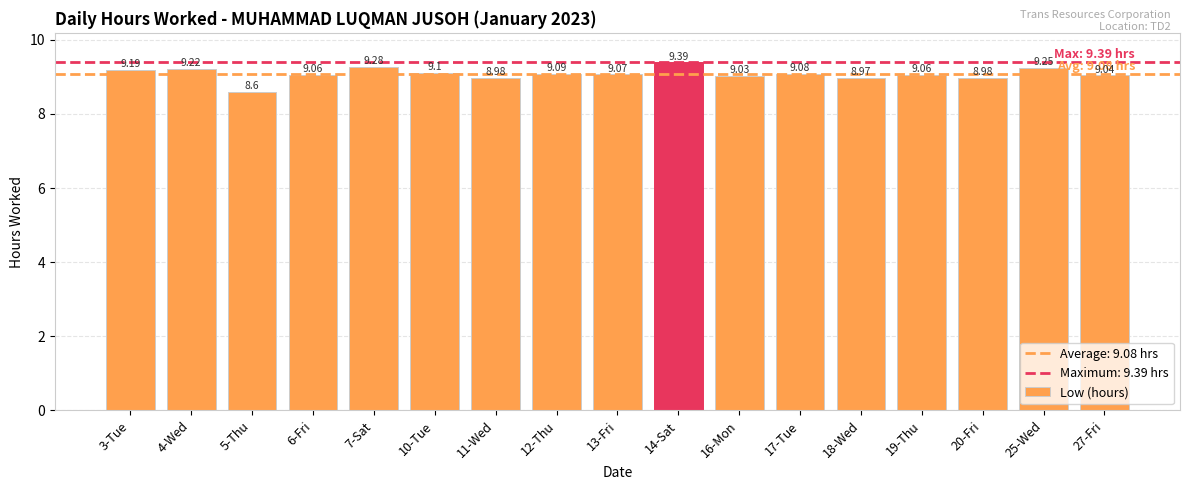

How many data points are less than 9?

4